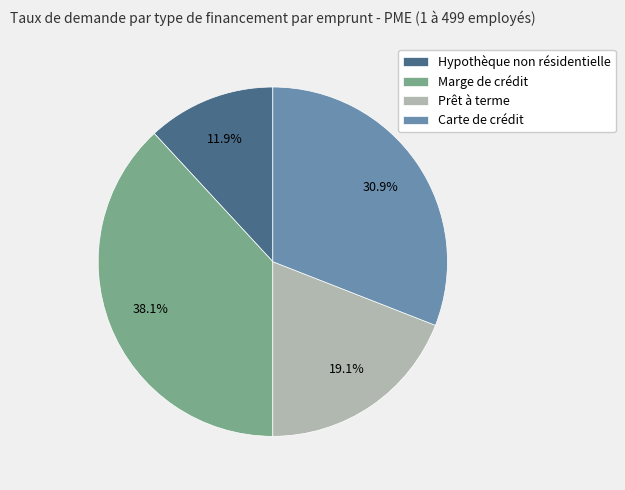

Which slice is the largest?

Marge de crédit